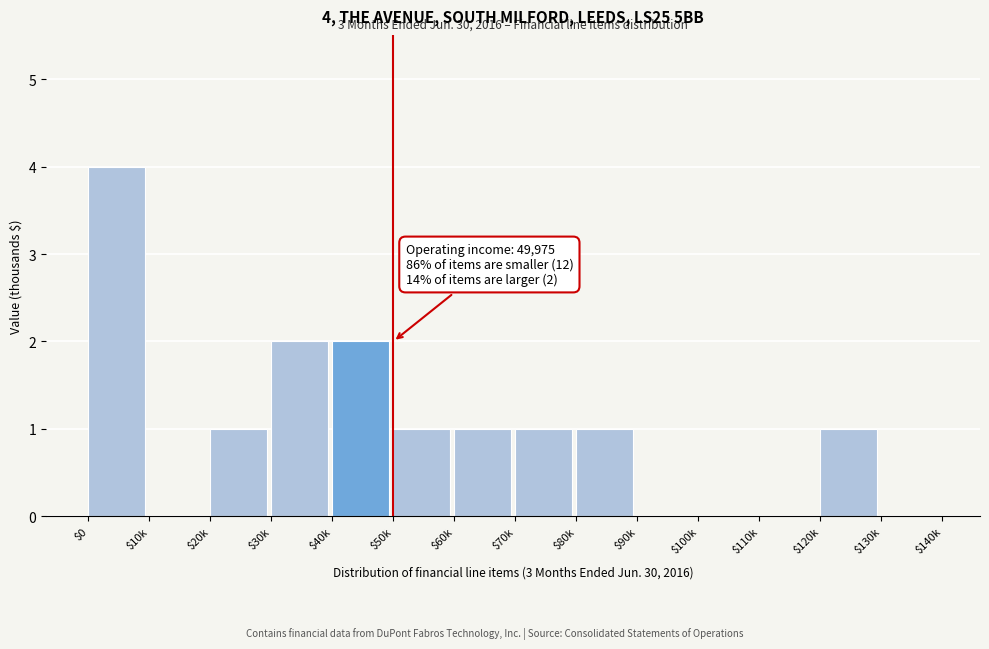

What is the sum of all values?

14